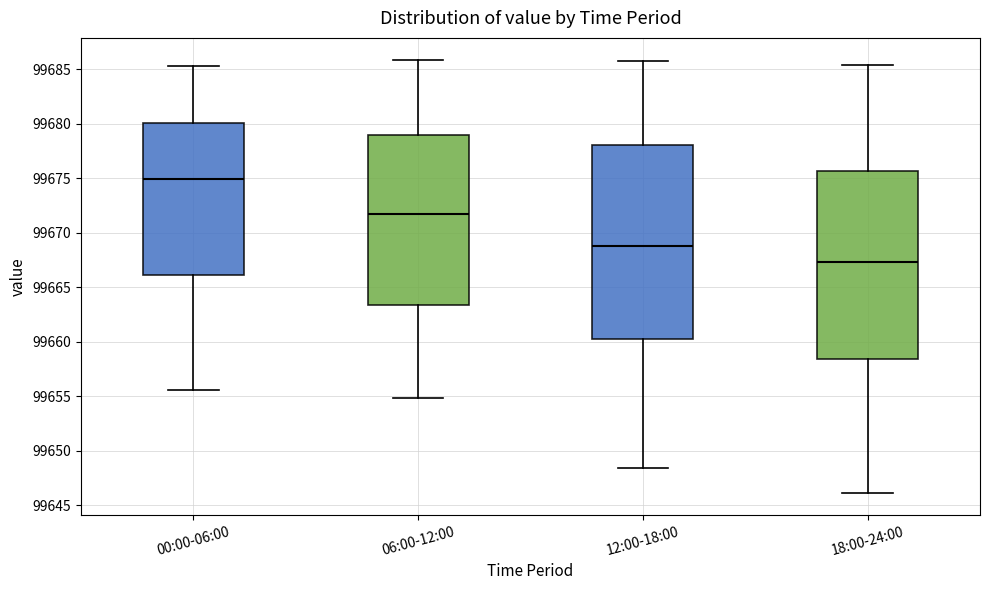

Where is the upper edge of the box for 12:00-18:00 on the y-axis? The values are not printed on the chart, so give them approximately, as read against the axis.

99678.0